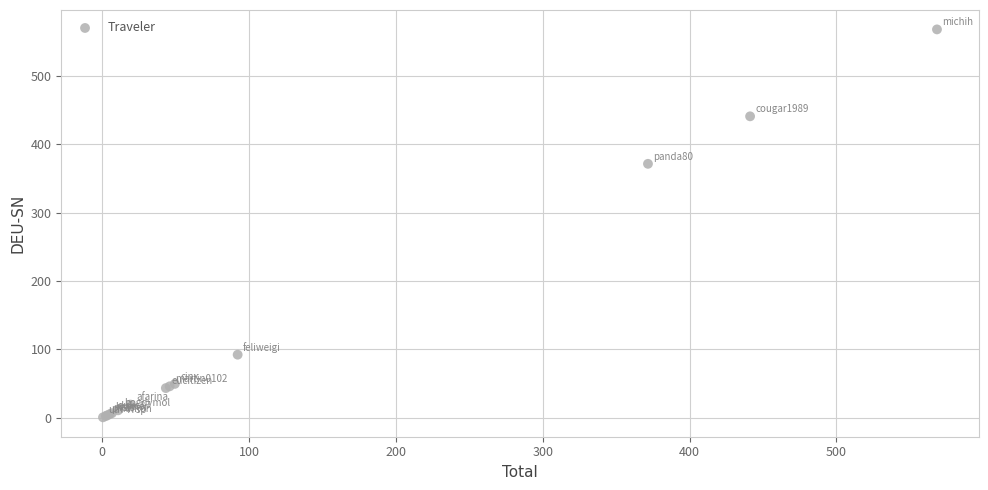

What Y value in the scatter plot is closest to 284?

371.6